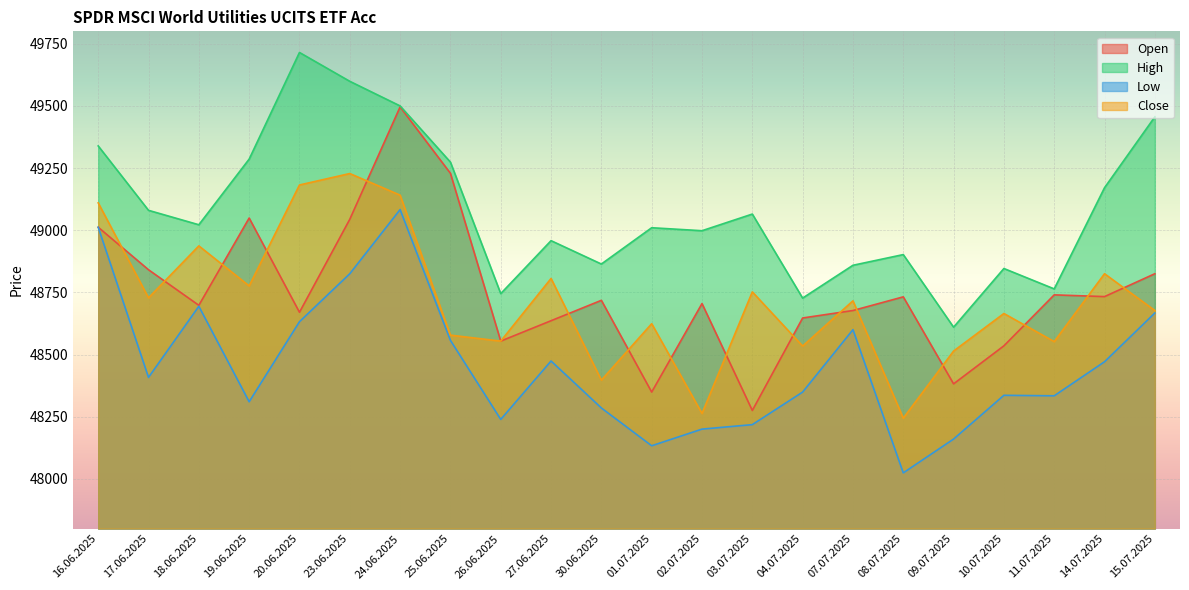

At which category is the sum across all series the highest?

24.06.2025